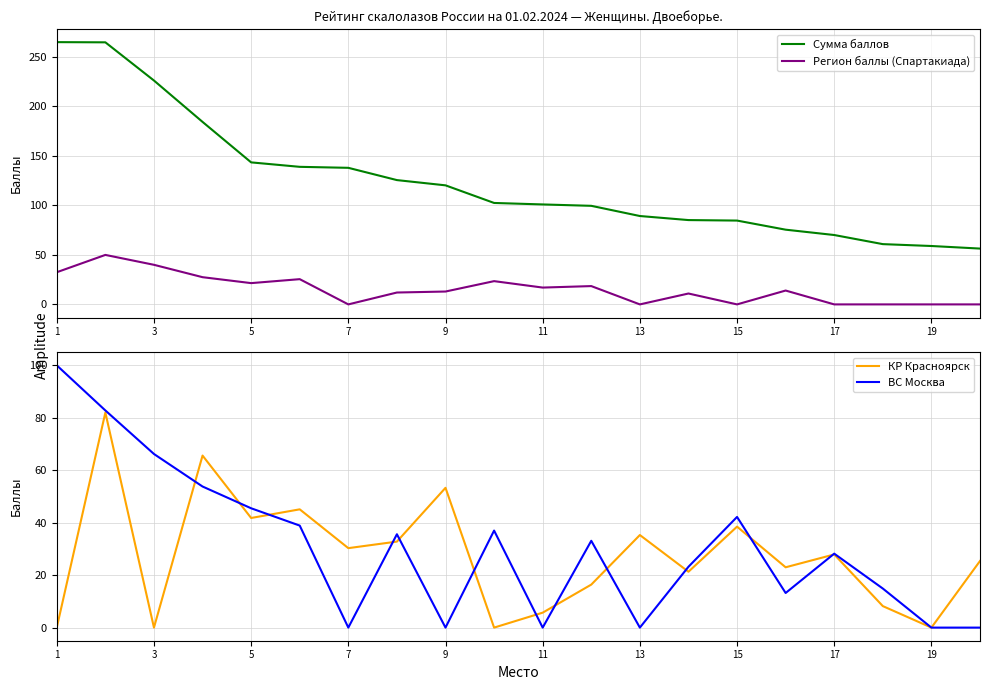

Is it true that Сумма баллов equals 70.1 at 17?

True